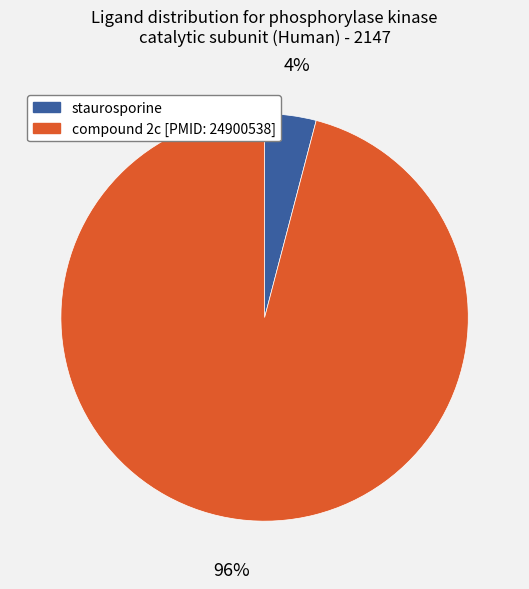

Which has a higher value, compound 2c [PMID: 24900538] or staurosporine?

compound 2c [PMID: 24900538]